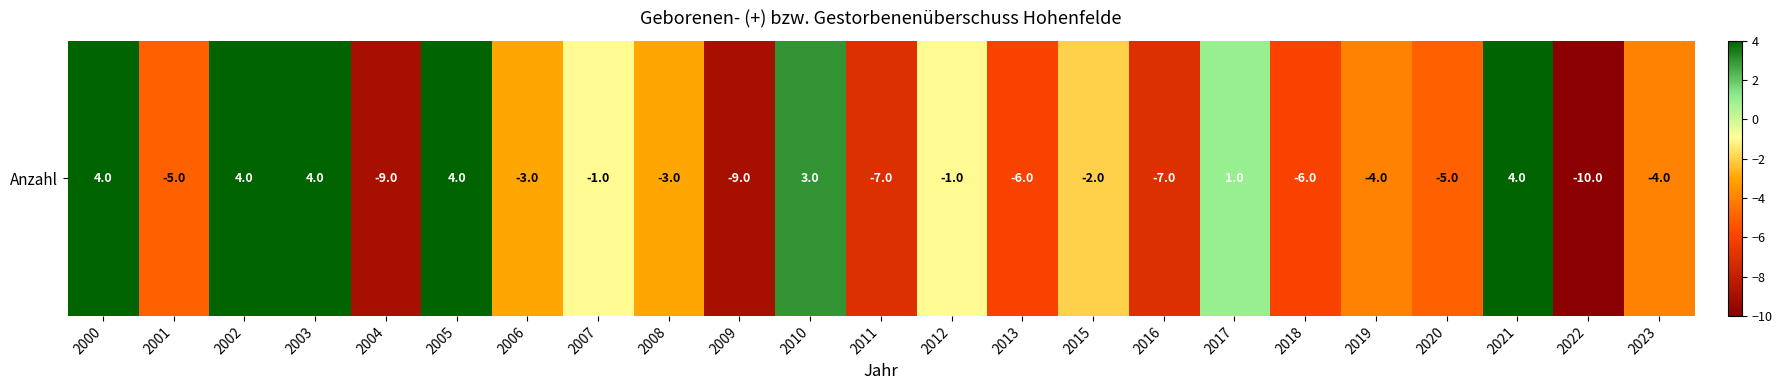

What is the difference between the values at 2005 and 2012?

5